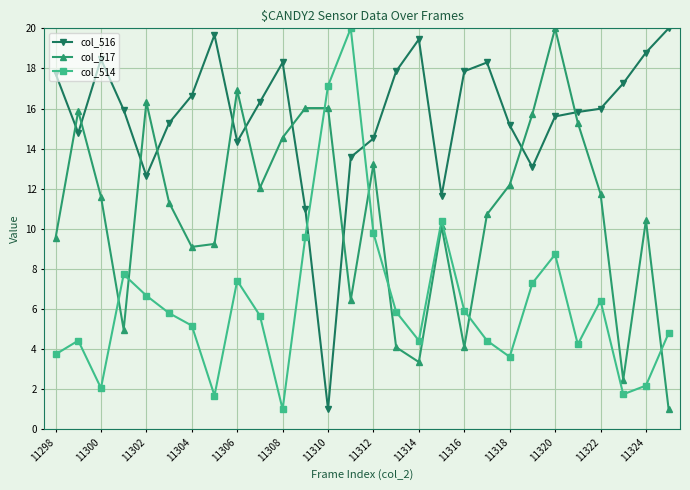

What is the value of the col_516 point at the 25th from the left?

16.0